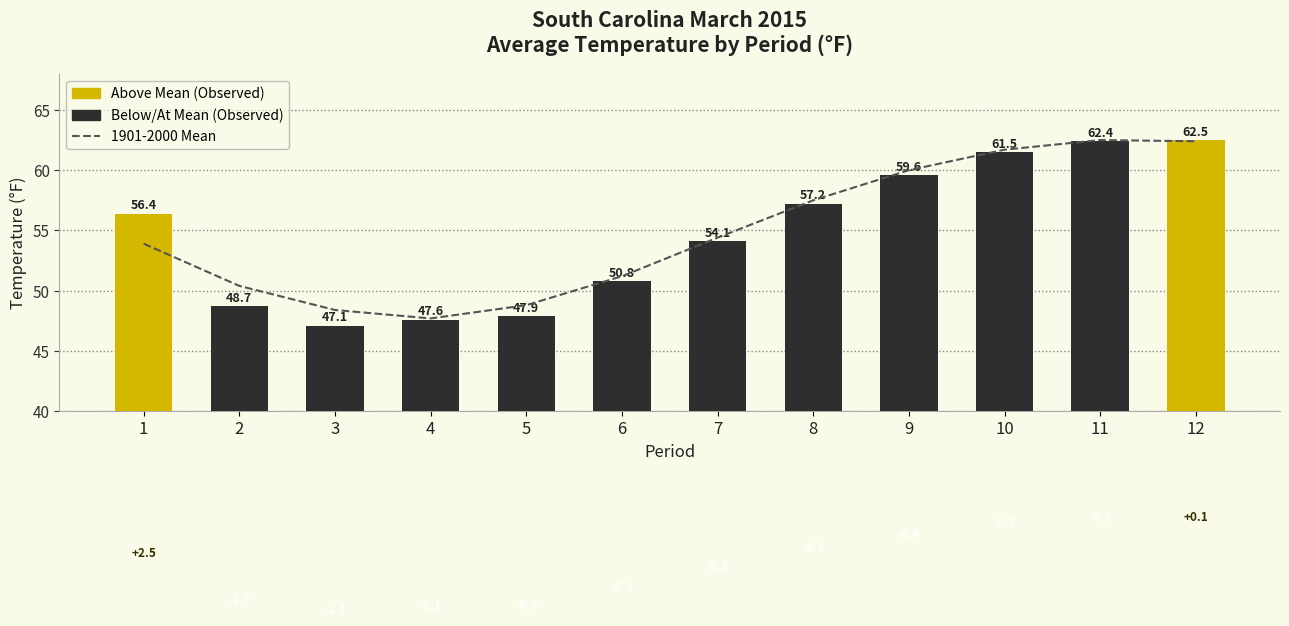

Between 4 and 9, which is larger?

9